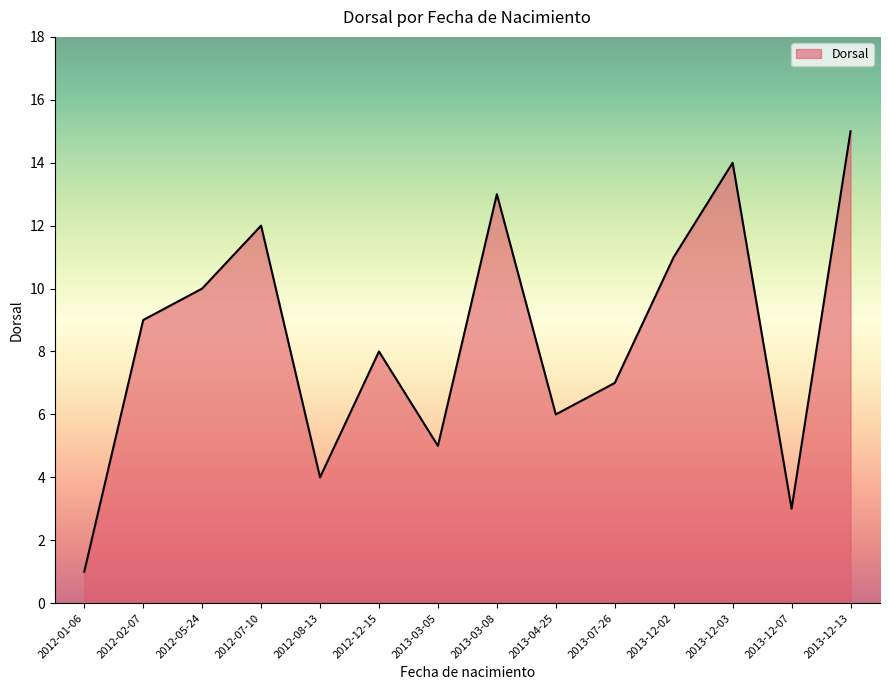

What is the sum of all values?

118